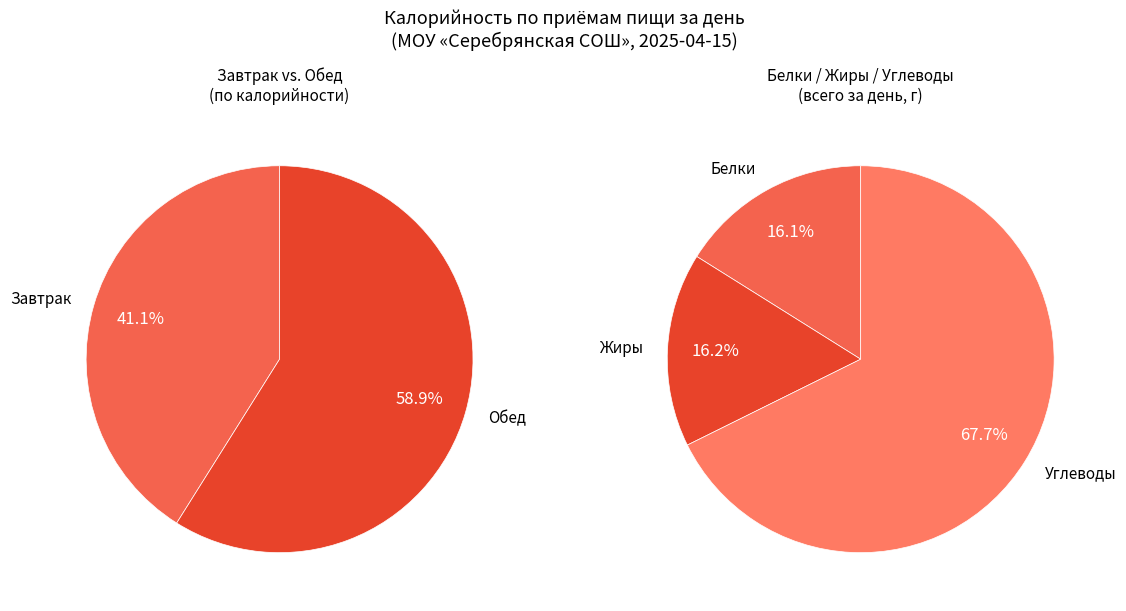

Does any single category account for the majority?

Yes